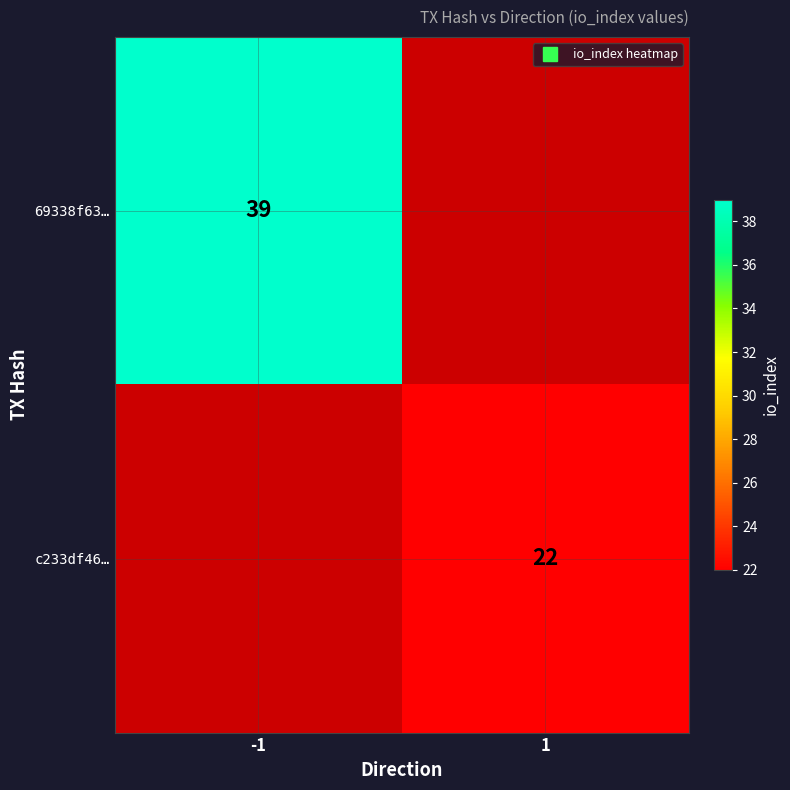

Which has a higher value, -1 or 1?

-1